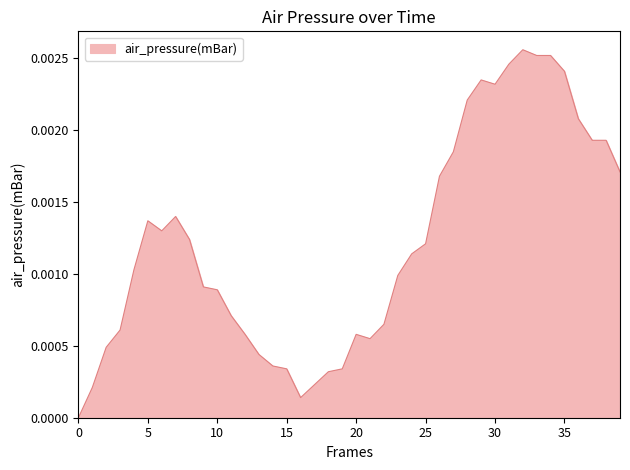

How many lines are shown in the chart?

1